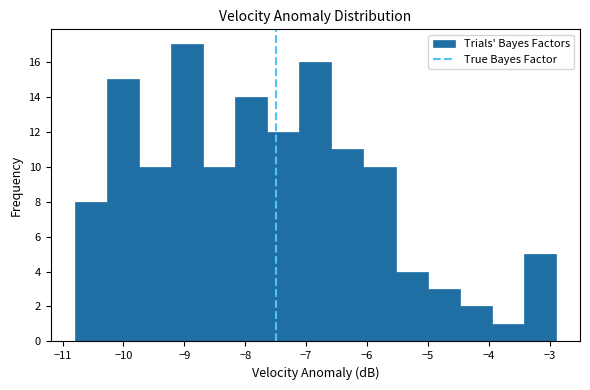

Reading left to right, list every bar in this chart as the range it spans on the x-axis followed by its height. Neither the bar edges nor the heights are printed on the chart, so give them approximately, as read against the axes.

-10.8 to -10.3: 8
-10.3 to -9.7: 15
-9.7 to -9.2: 10
-9.2 to -8.7: 17
-8.7 to -8.2: 10
-8.2 to -7.6: 14
-7.6 to -7.1: 12
-7.1 to -6.6: 16
-6.6 to -6.1: 11
-6.1 to -5.5: 10
-5.5 to -5.0: 4
-5.0 to -4.5: 3
-4.5 to -4.0: 2
-4.0 to -3.4: 1
-3.4 to -2.9: 5